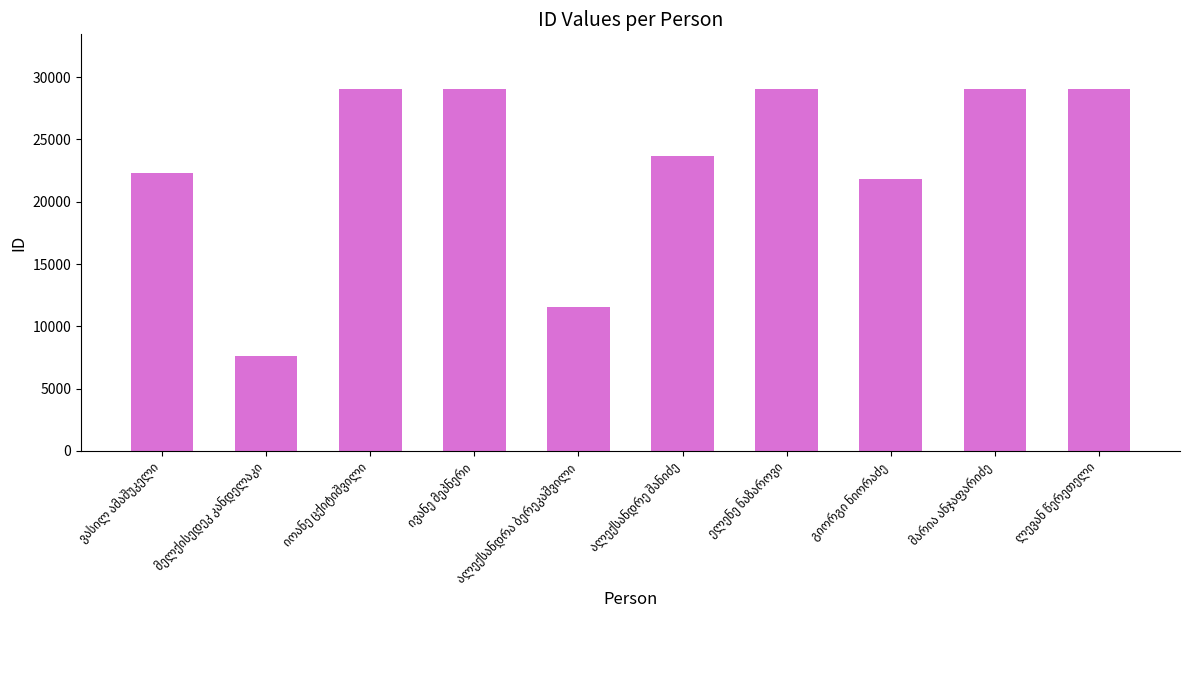

Does the chart contain any negative values?

No